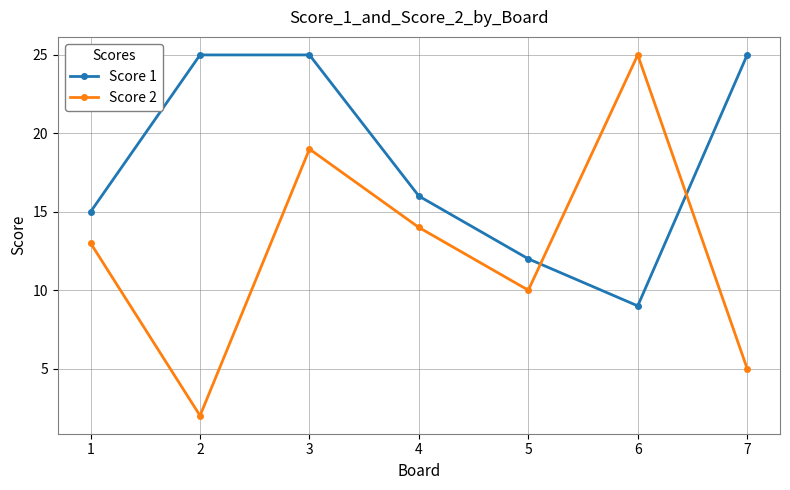

How many lines are shown in the chart?

2